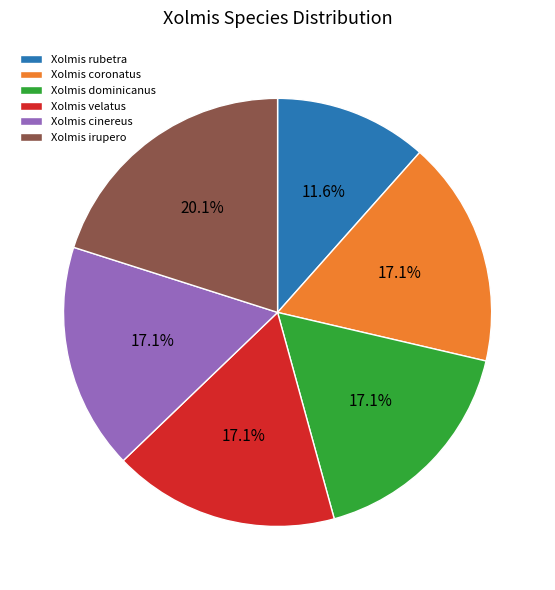

Approximately how many times larger is the value at Xolmis rubetra compared to Xolmis coronatus?

0.7